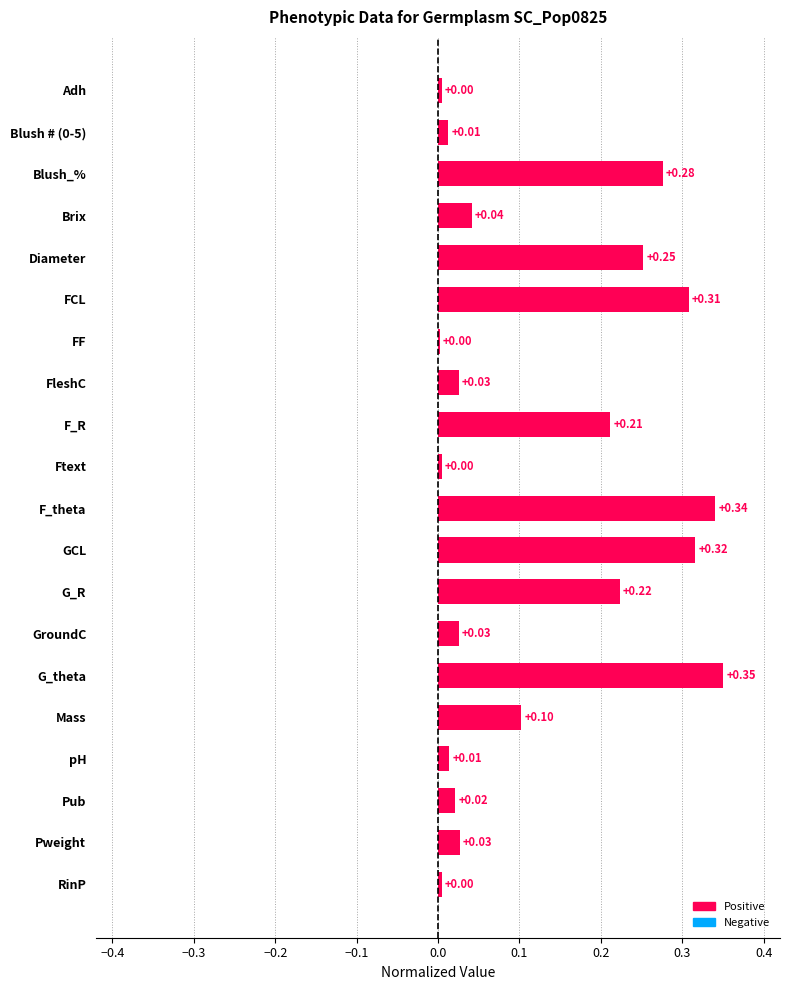

What is the sum of the values at GCL and F_theta?

0.7